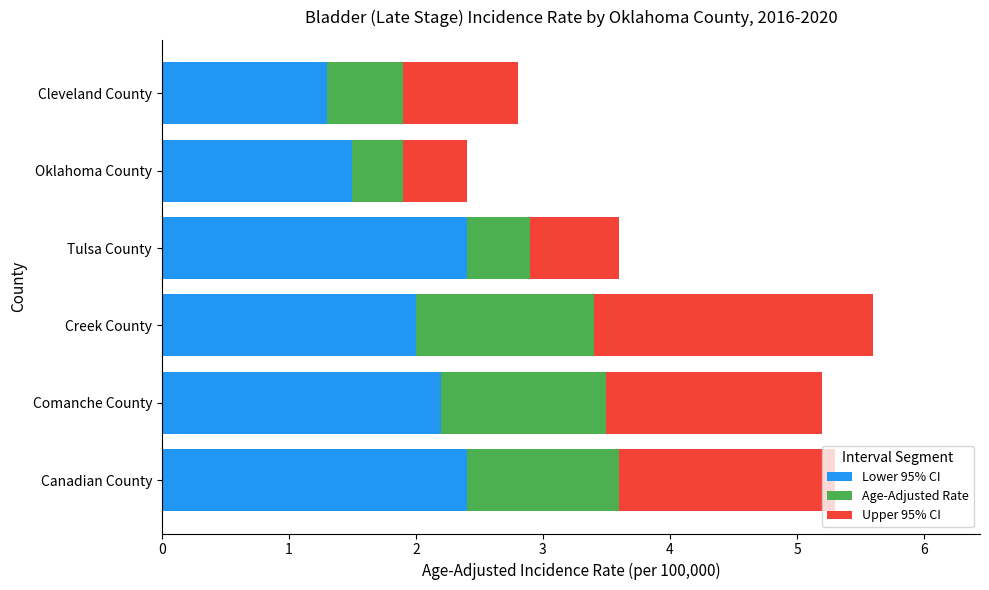

What is the highest value of the Lower 95% CI series?

2.4